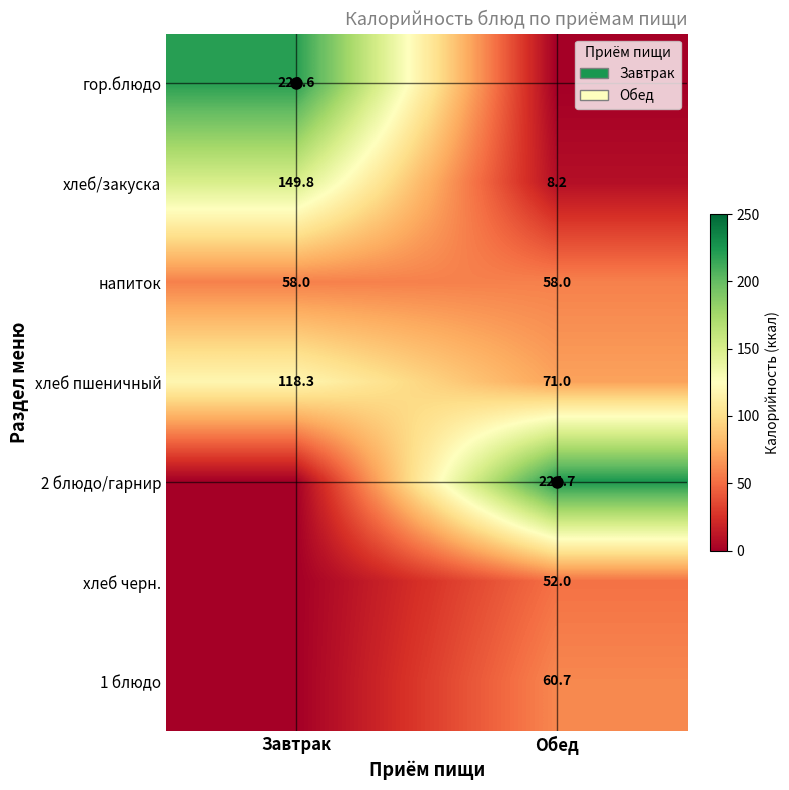

What is the greatest value displayed?

224.7